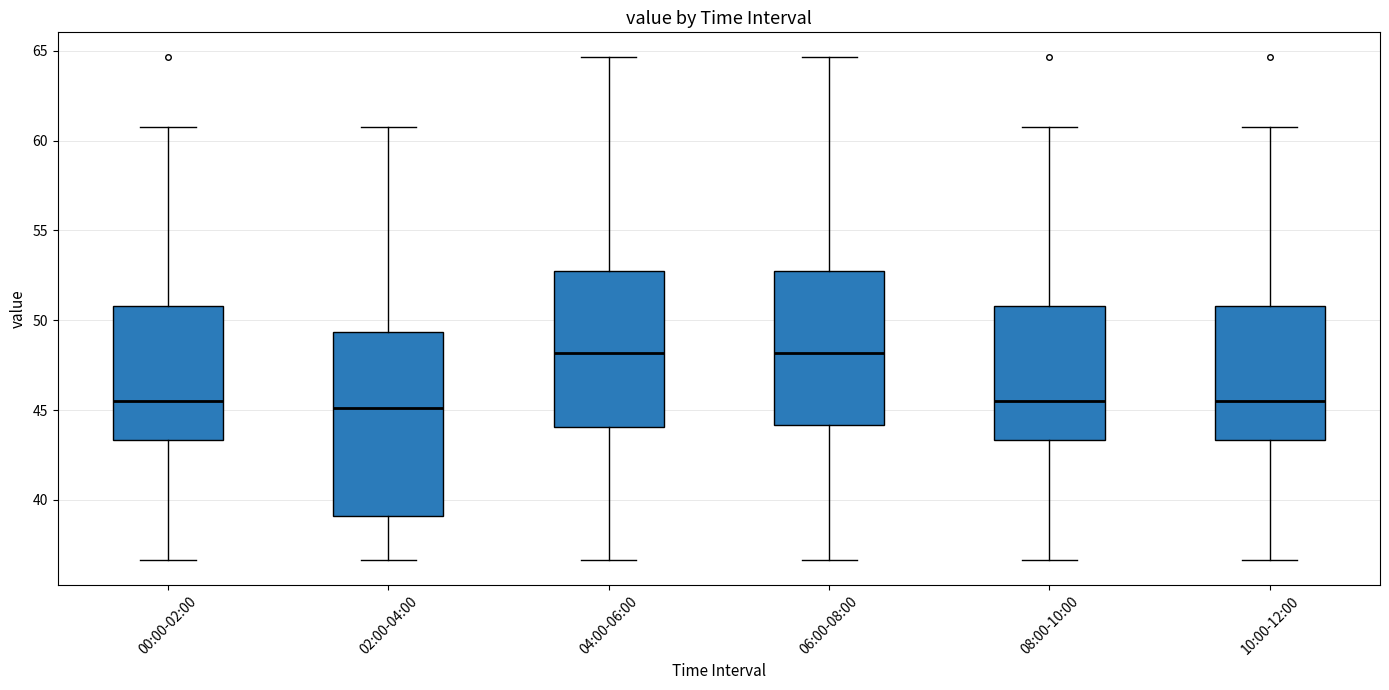

Where is the upper edge of the box for 00:00-02:00 on the y-axis? The values are not printed on the chart, so give them approximately, as read against the axis.

51.0